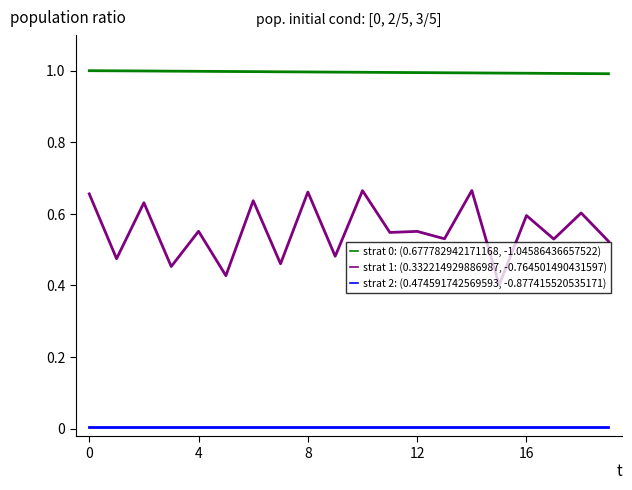

What is the maximum value shown in the chart?

1.0